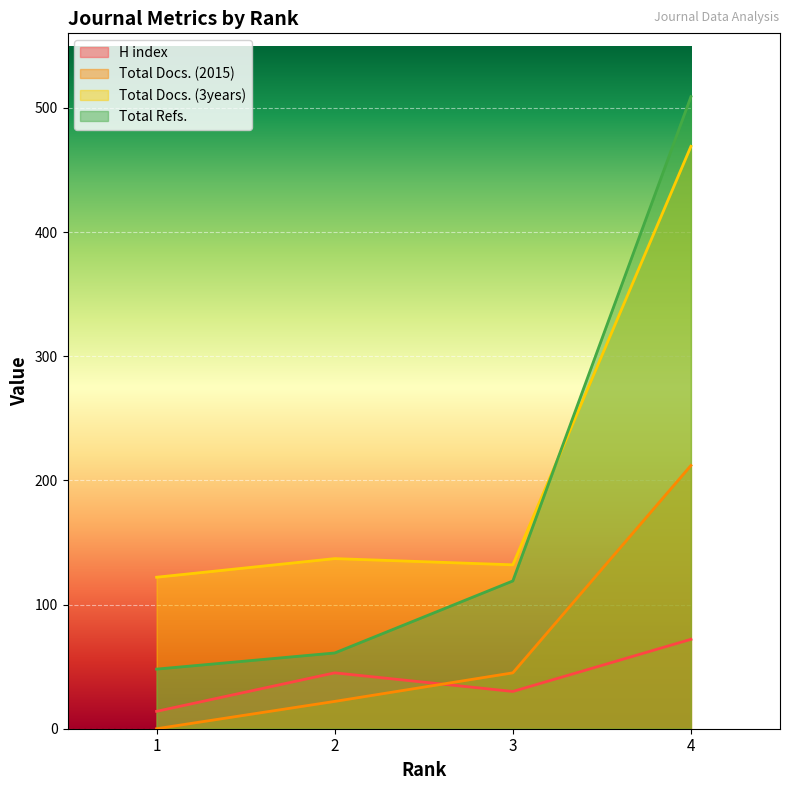

What is the difference between the highest and lowest values at 4?

437